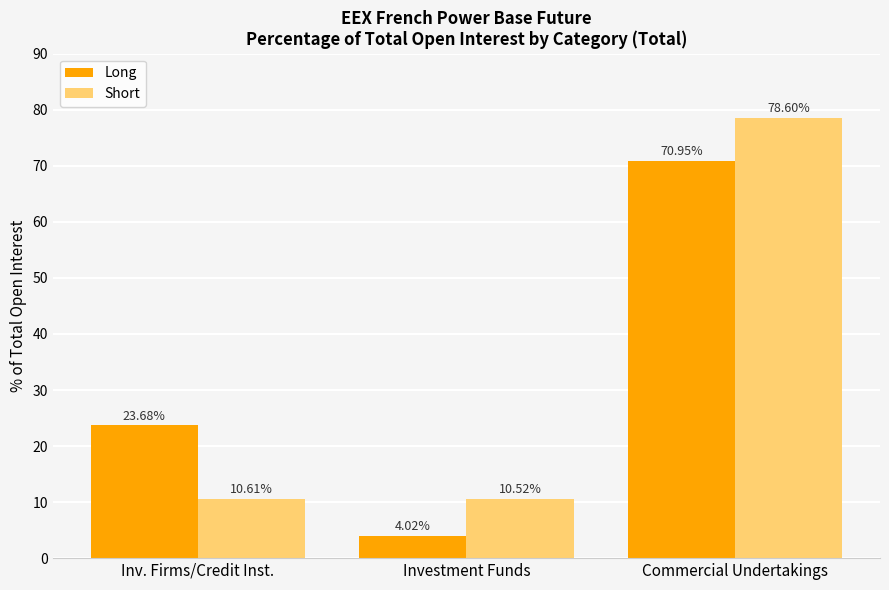

Which series changed the most between Inv. Firms/Credit Inst. and Commercial Undertakings?

Short